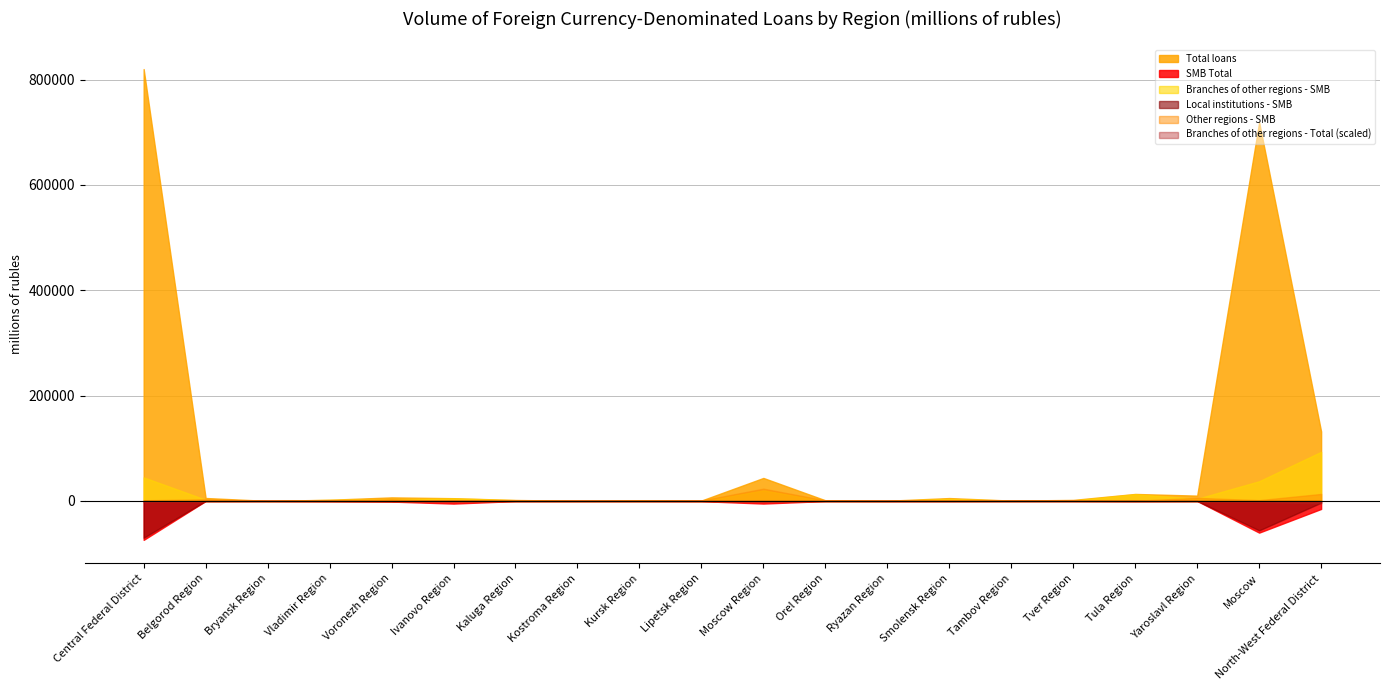

Which series has the widest spread of values?

Total loans